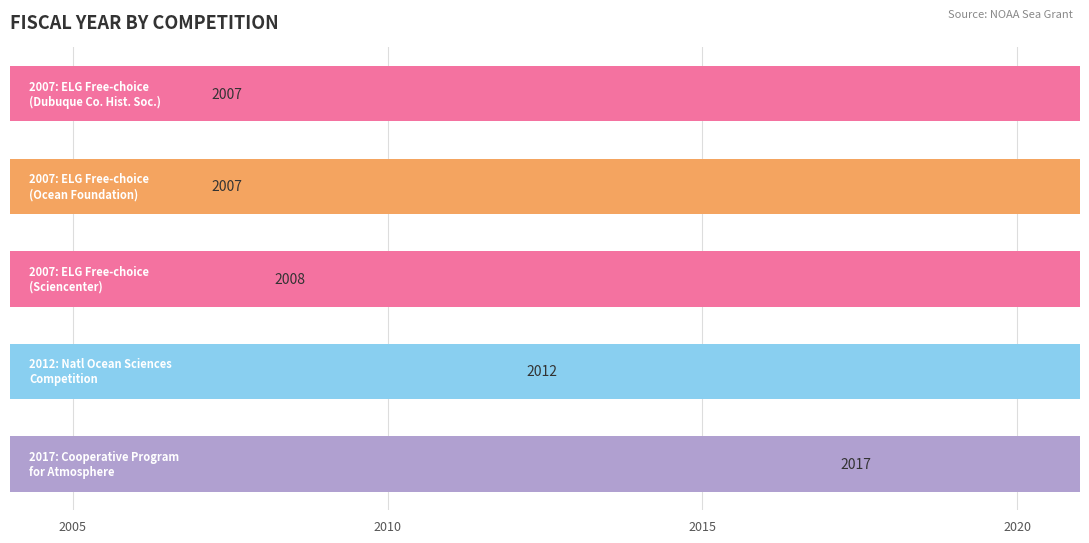

What position from the right is 4?

1